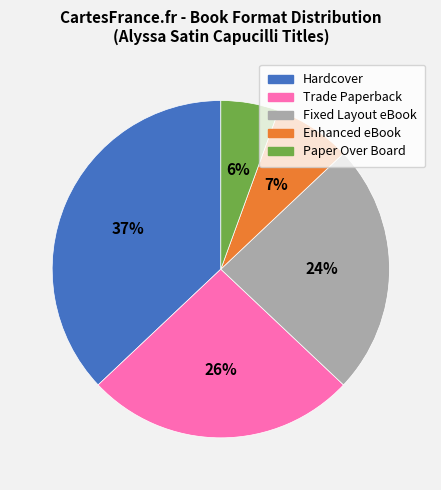

Is the sum of Fixed Layout eBook and Hardcover greater than half?

Yes